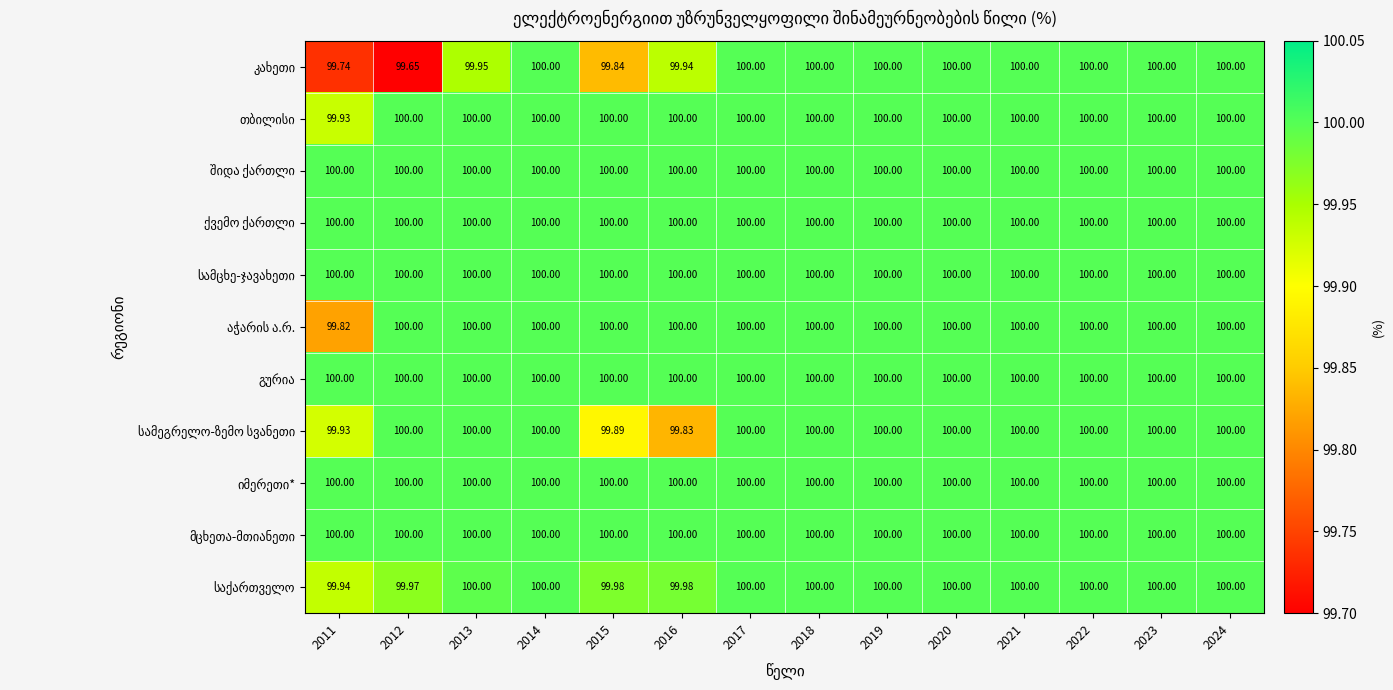

At 2024, list the series in order from smallest to largest.

კახეთი, თბილისი, შიდა ქართლი, ქვემო ქართლი, სამცხე-ჯავახეთი, აჭარის ა.რ., გურია, სამეგრელო-ზემო სვანეთი, იმერეთი*, მცხეთა-მთიანეთი, საქართველო